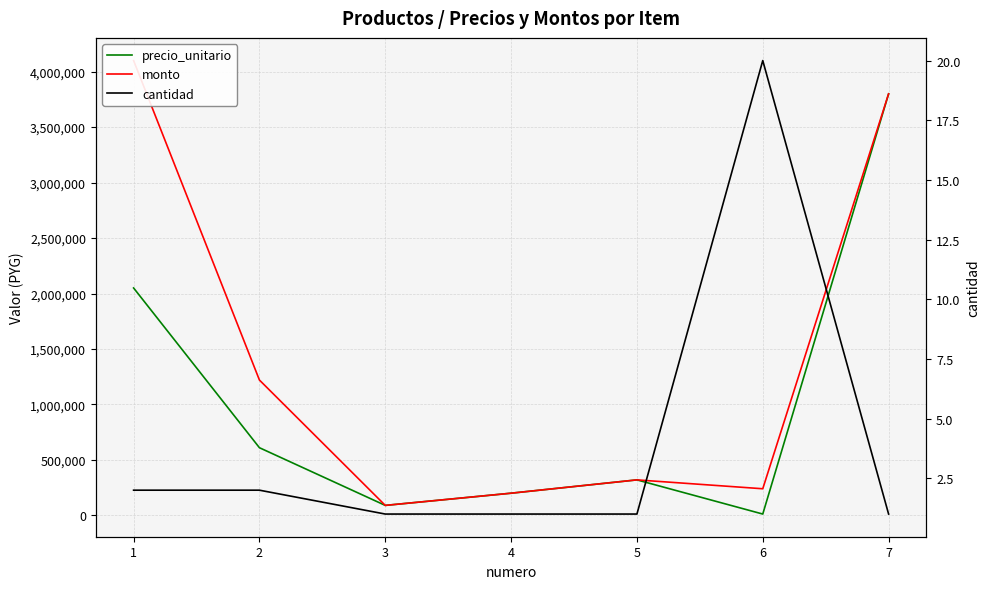

Between 3 and 6, which is larger?

3